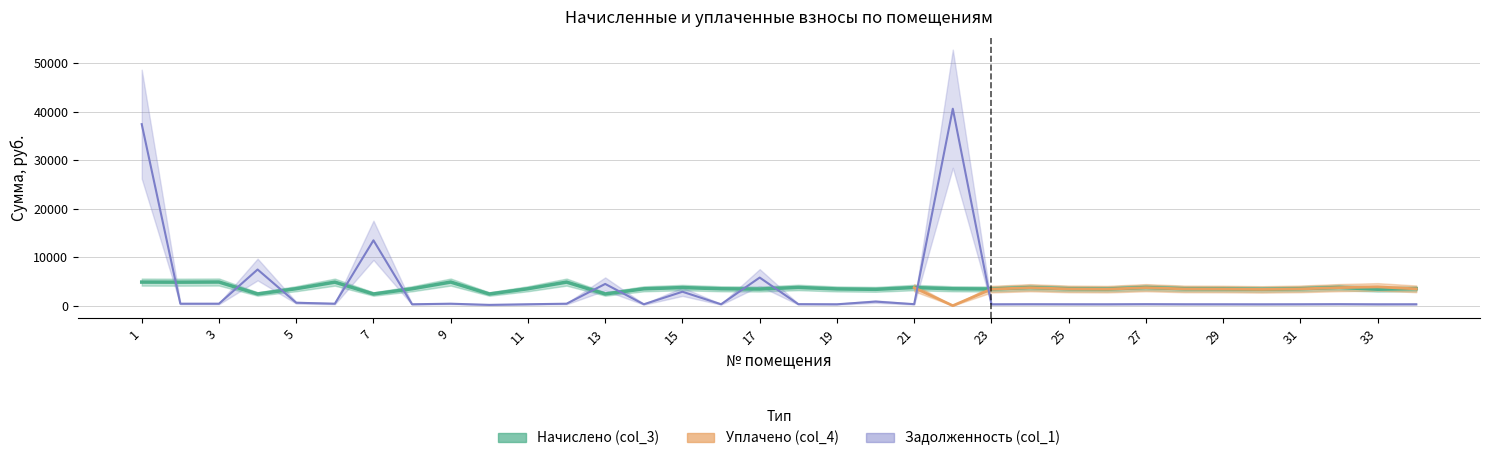

Which has a higher value, 26 or 33?

26